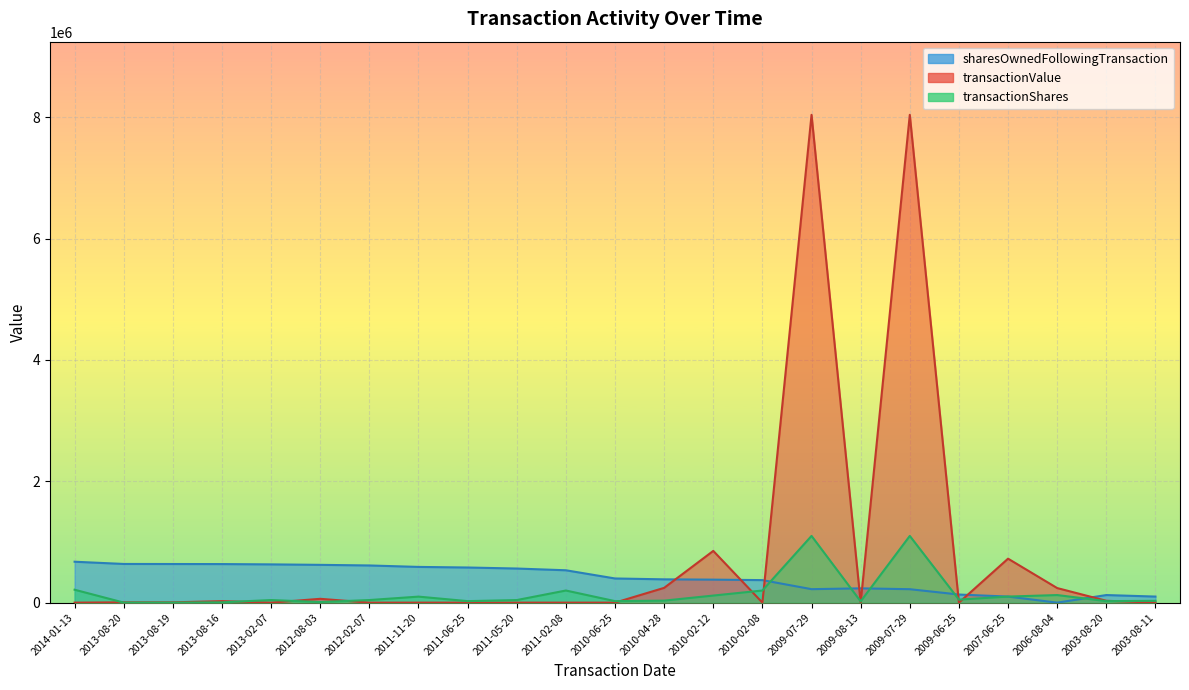

At 2010-04-28, list the series in order from smallest to largest.

transactionShares, transactionValue, sharesOwnedFollowingTransaction